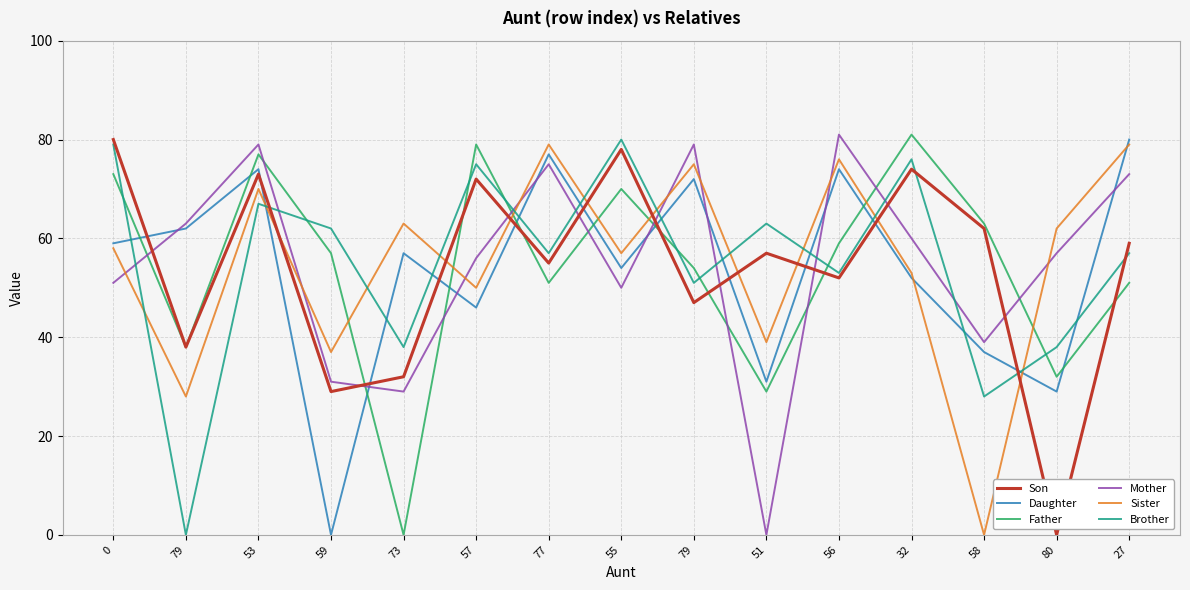

How many series are shown in this chart?

6